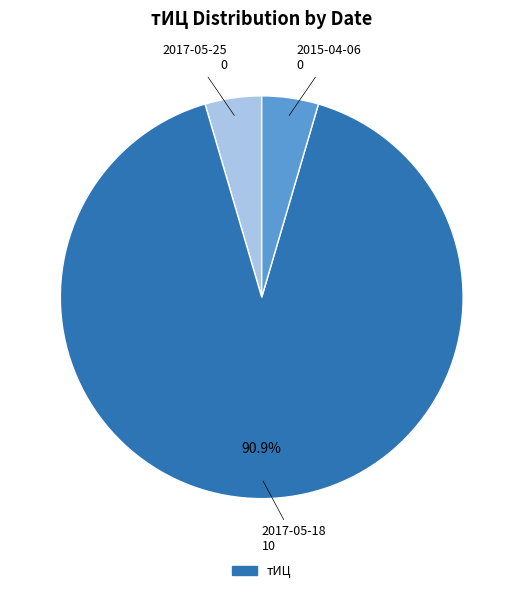

Does any single category account for the majority?

Yes